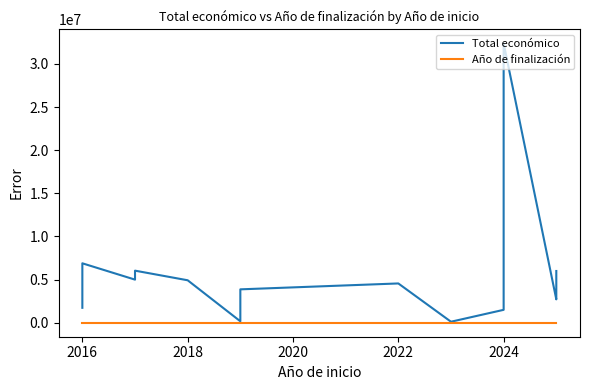

How many lines are shown in the chart?

2